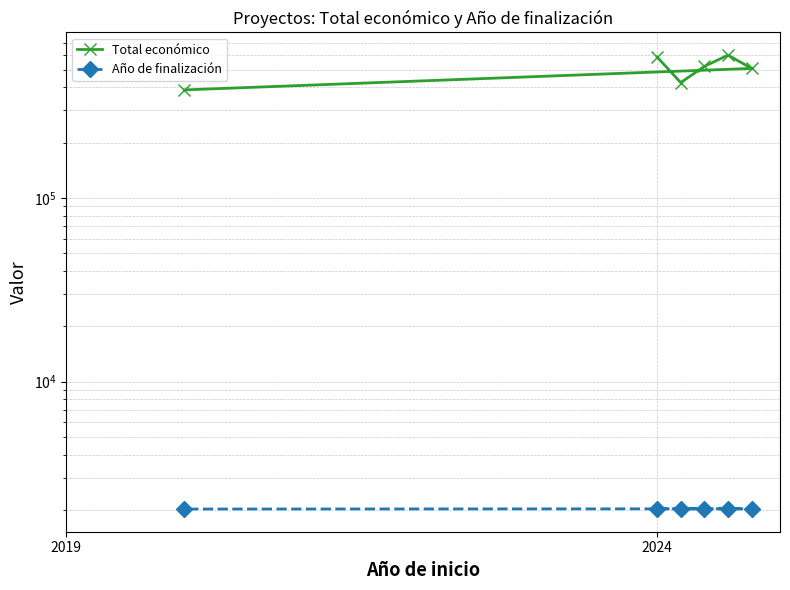

Which series has the largest total across all categories?

Total económico